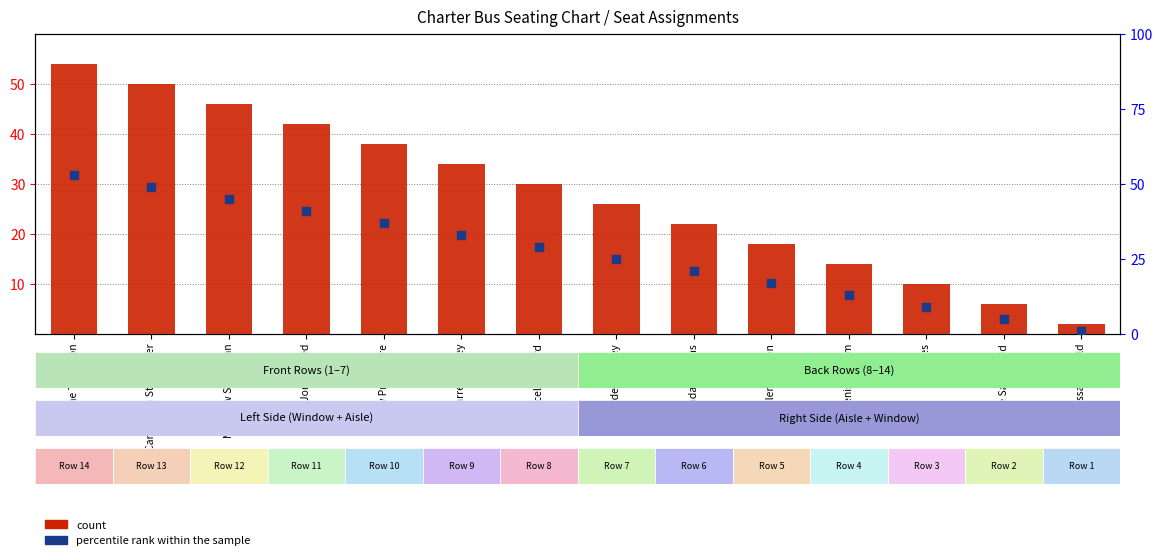

Which series has the widest spread of Y values?

count